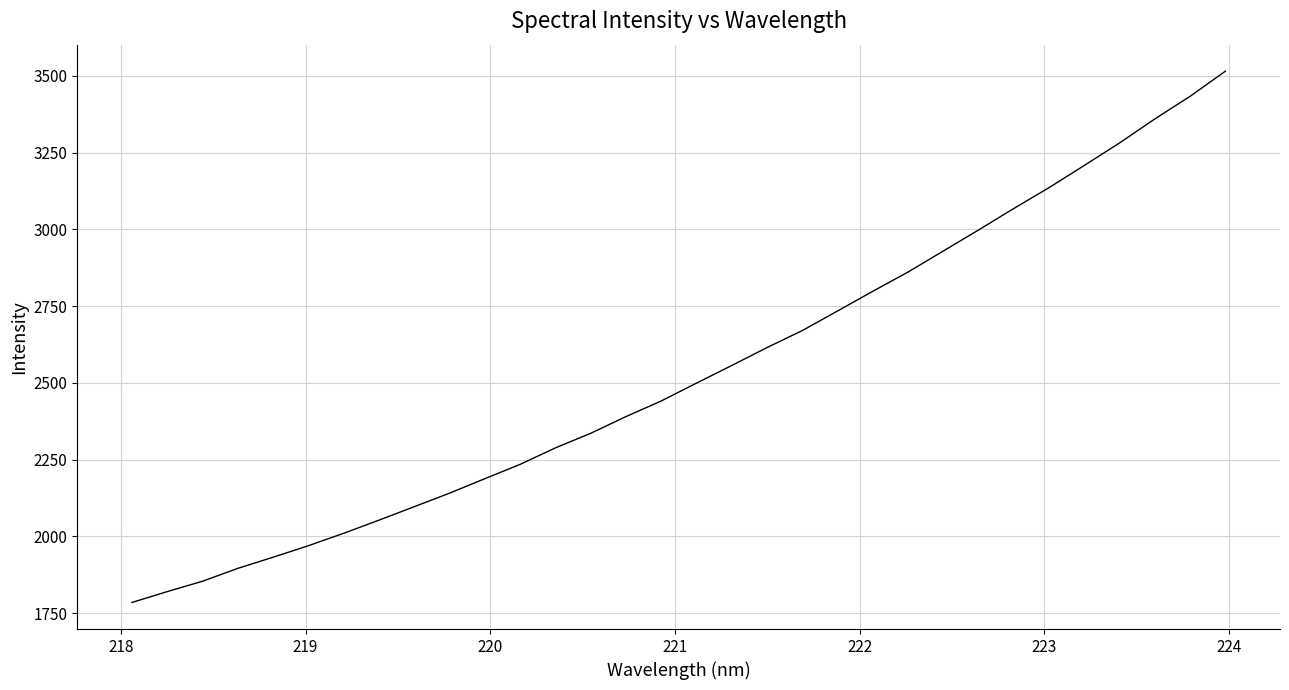

What is the greatest value displayed?

3514.9